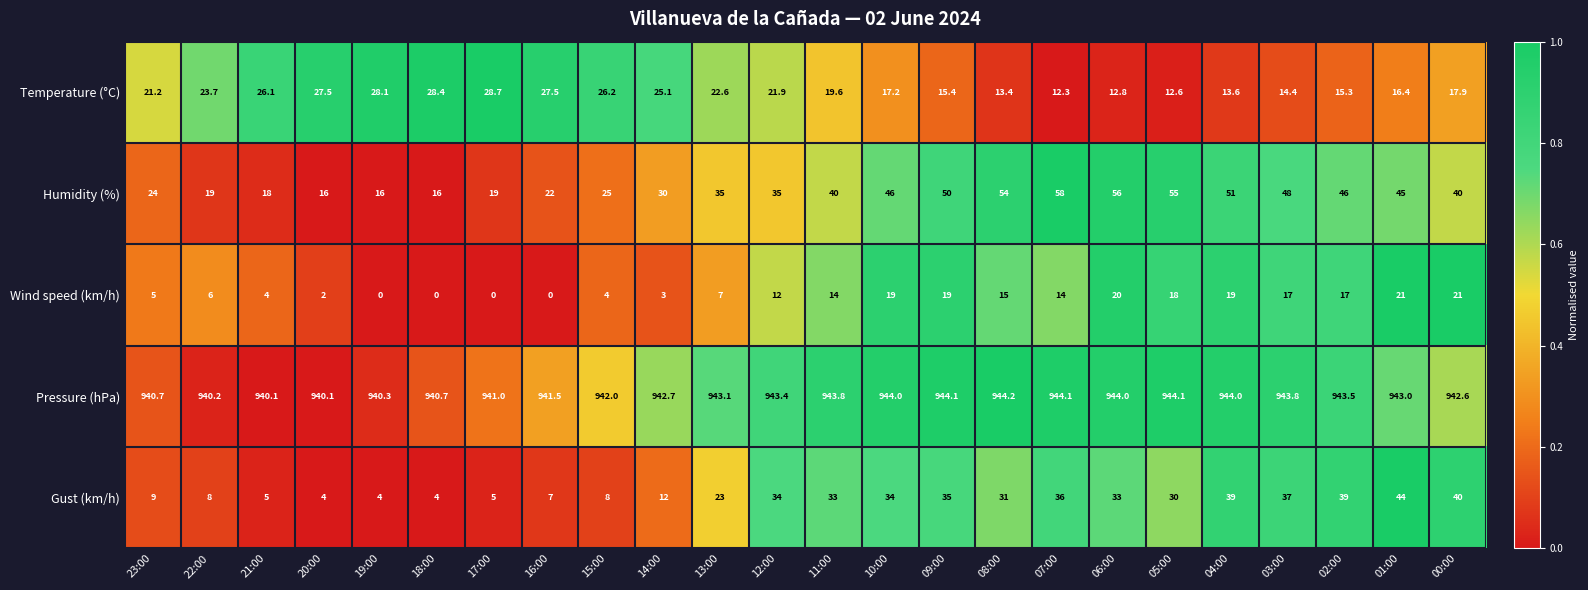

What is the difference between the second highest and second lowest values in the Wind speed (km/h) series?

21.0